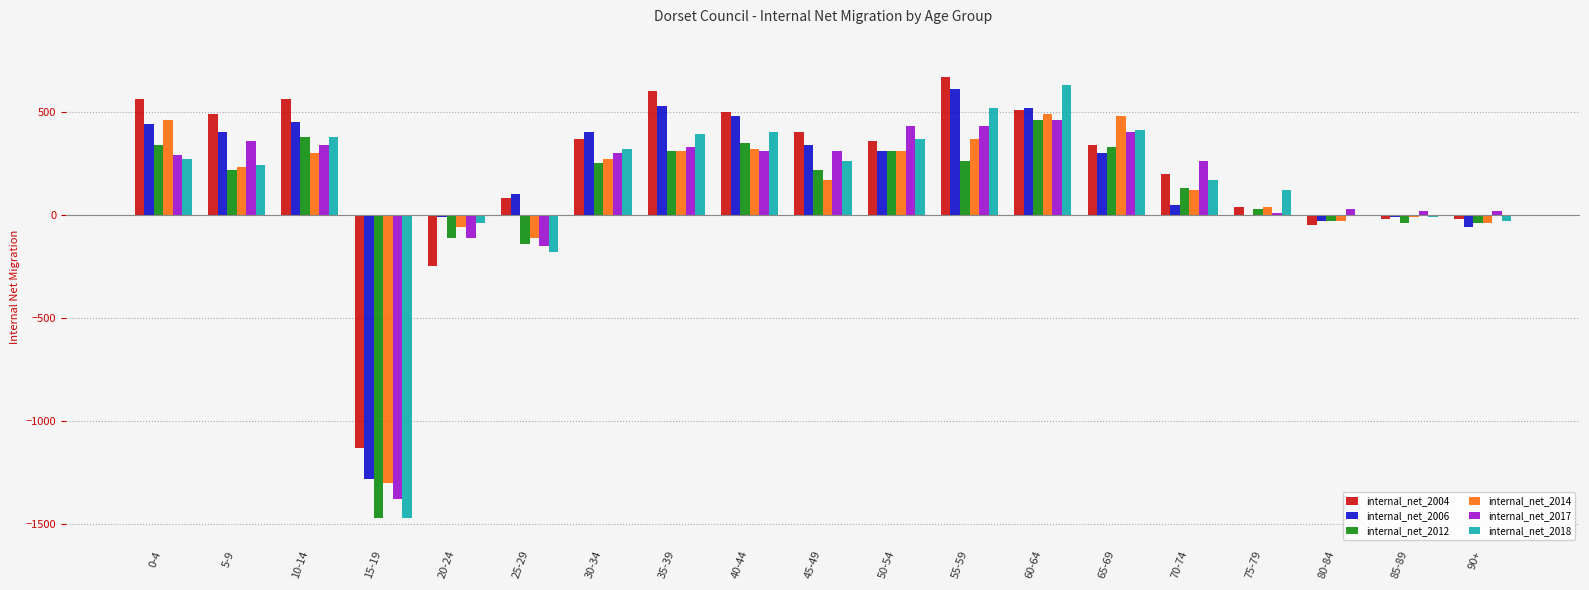

Does the chart contain stacked bars?

No